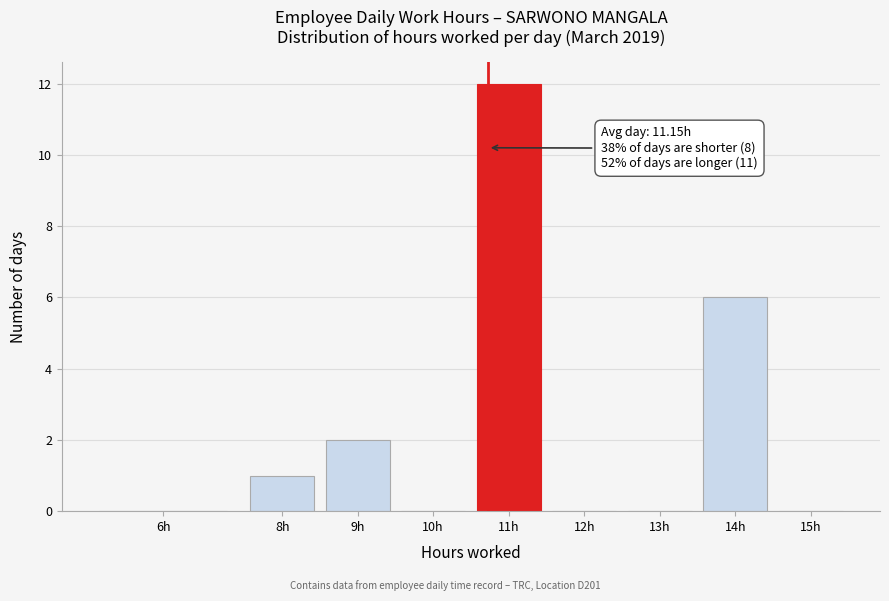

Reading left to right, list all the values displayed in this chart.

6h=0	8h=1	9h=2	10h=0	11h=12	12h=0	13h=0	14h=6	15h=0